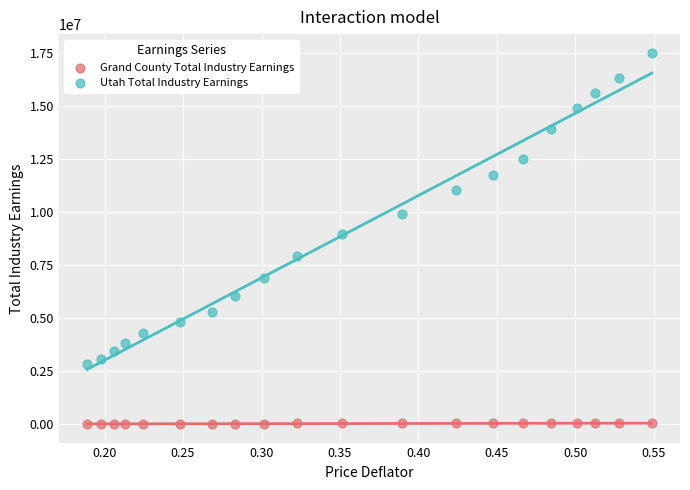

What are all the series names shown in the legend?

Grand County Total Industry Earnings, Utah Total Industry Earnings